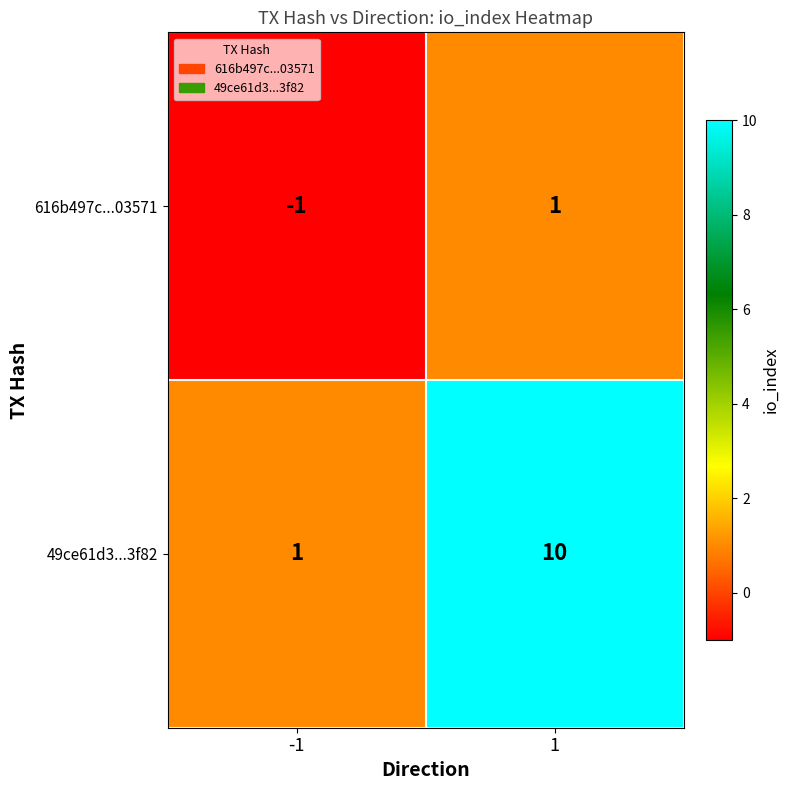

At which category is the sum across all series the highest?

1